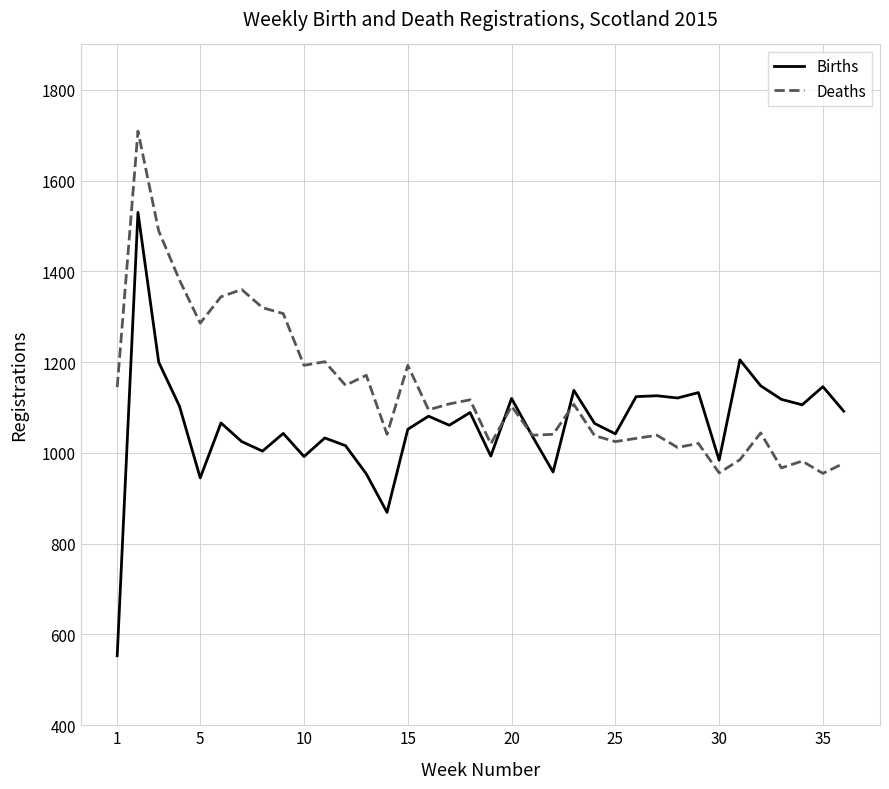

What is the difference between the second highest and second lowest values in the Births series?

336